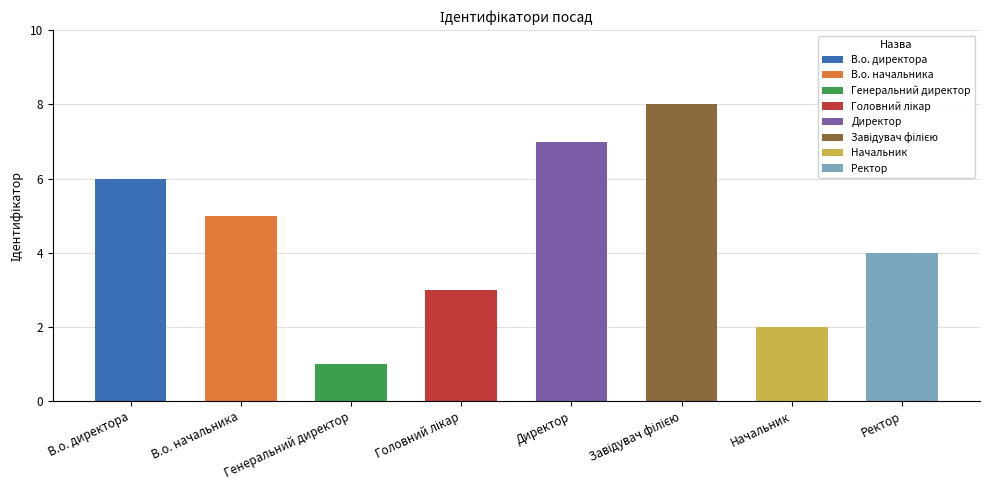

What is the difference between the second highest and minimum values?

6